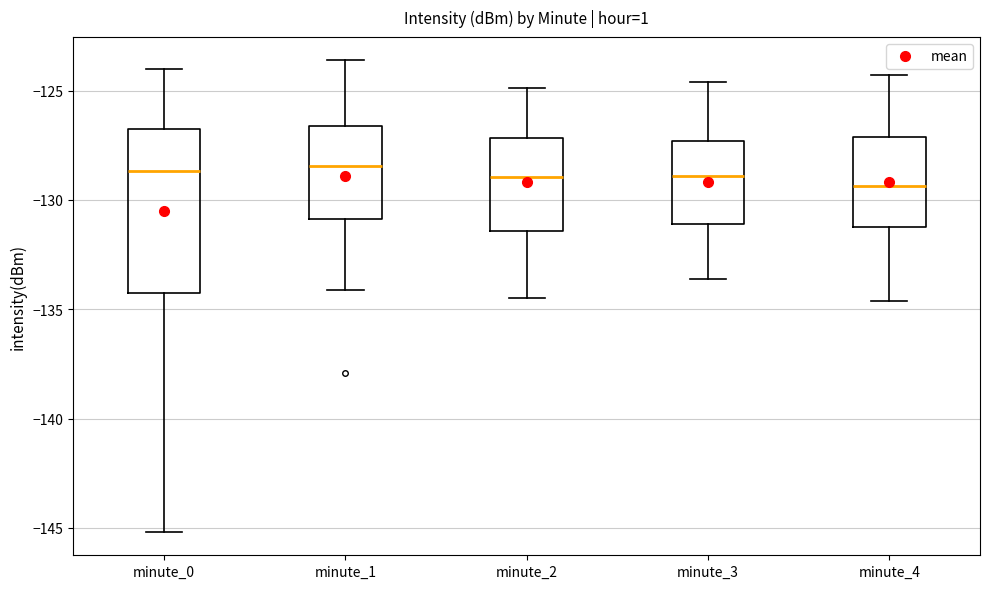

Which box is the tallest, from its lower edge to its upper edge?

minute_0